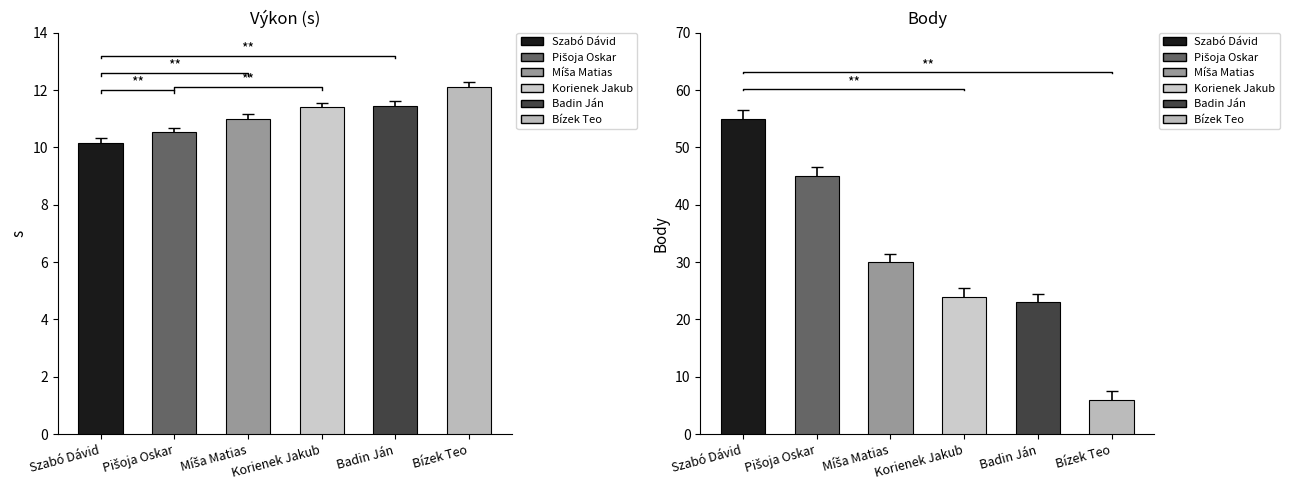

What is the smallest value displayed?

6.0